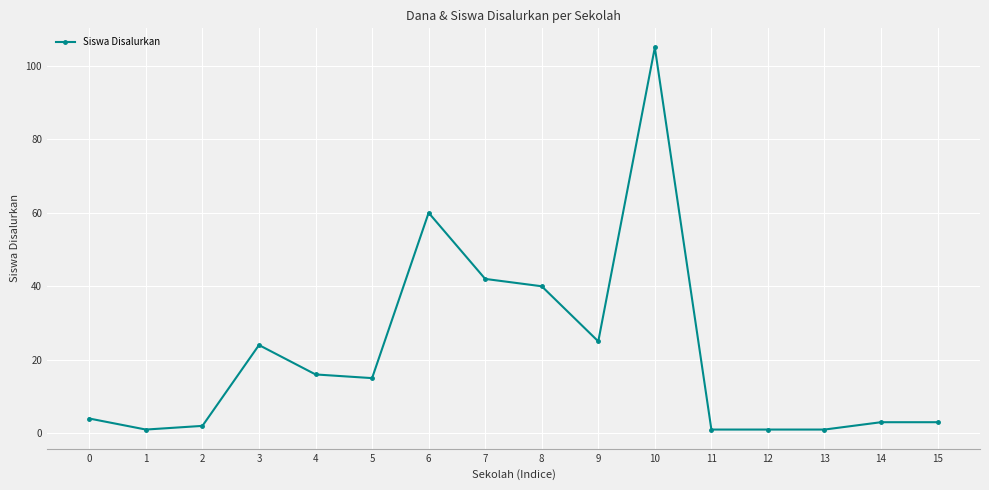

True or false: the data shows 60 at 6.

True